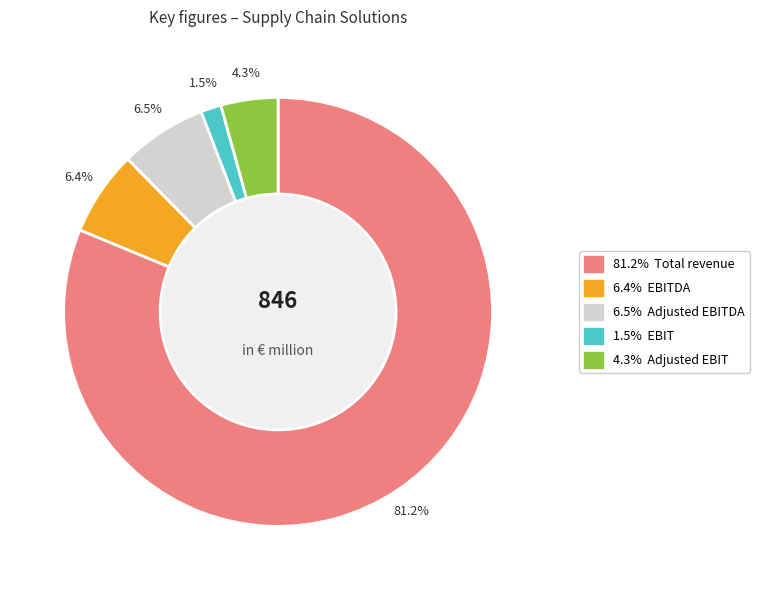

Does any single category account for the majority?

Yes